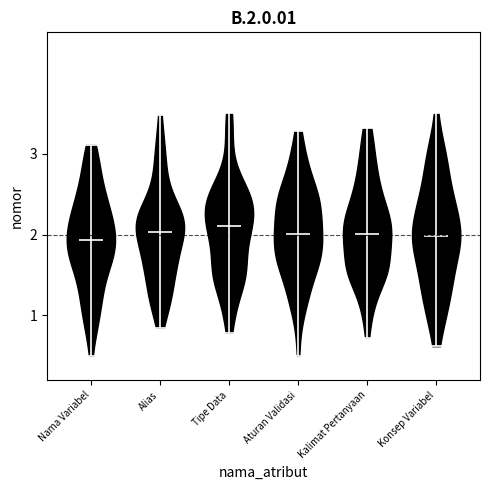

What is the highest point the violin for Konsep Variabel reaches on the y-axis? The values are not printed on the chart, so give them approximately, as read against the axis.

3.5